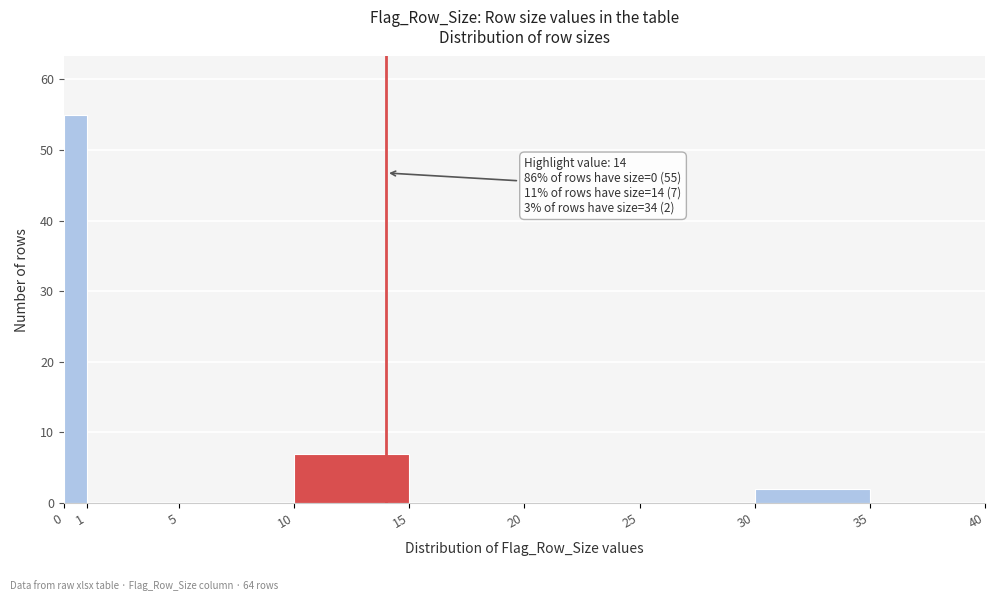

Over which range of the x-axis is the bar tallest?

0 to 1